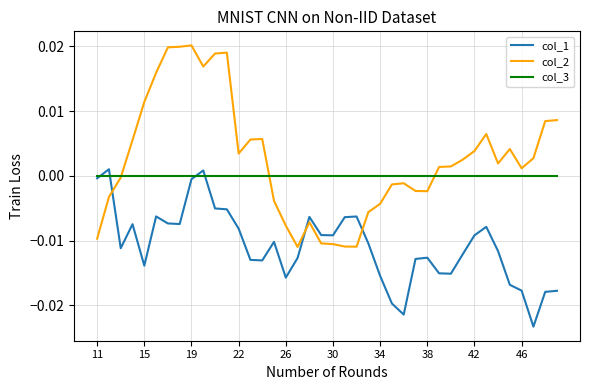

Which series has the largest range (max minus min)?

col_2